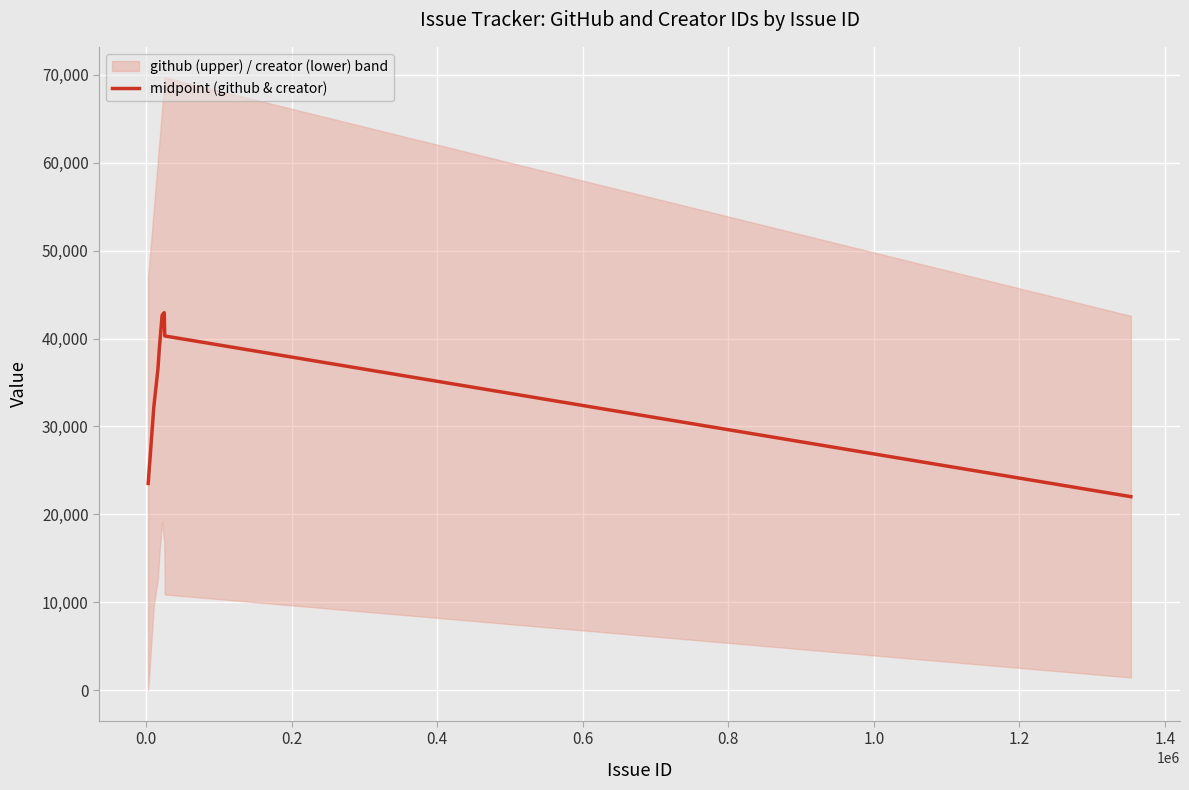

What is the highest value of the midpoint (github & creator) series?

42937.0